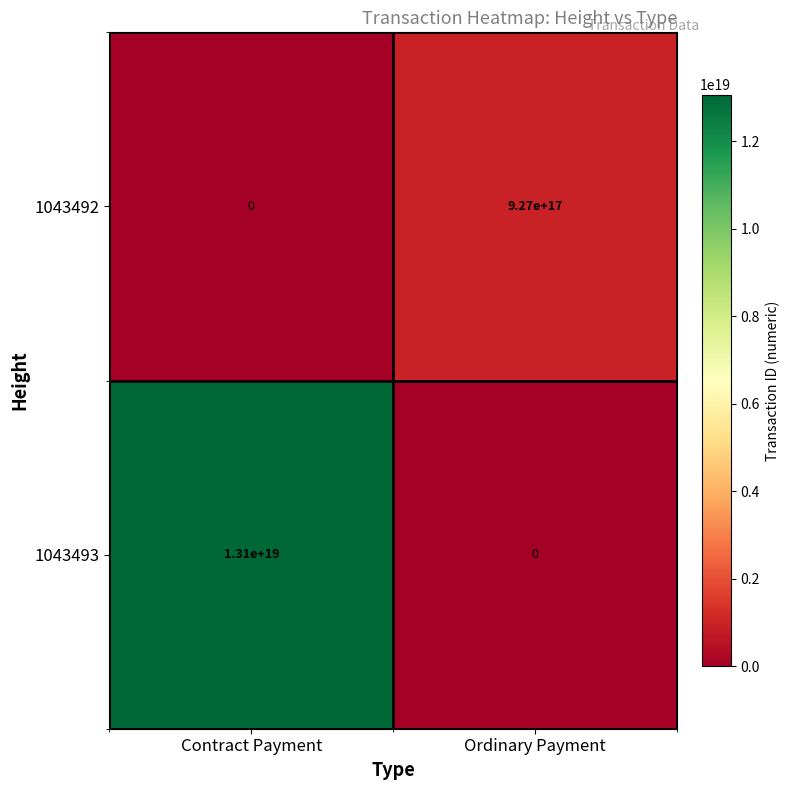

Which label corresponds to the largest value in the chart?

Contract Payment